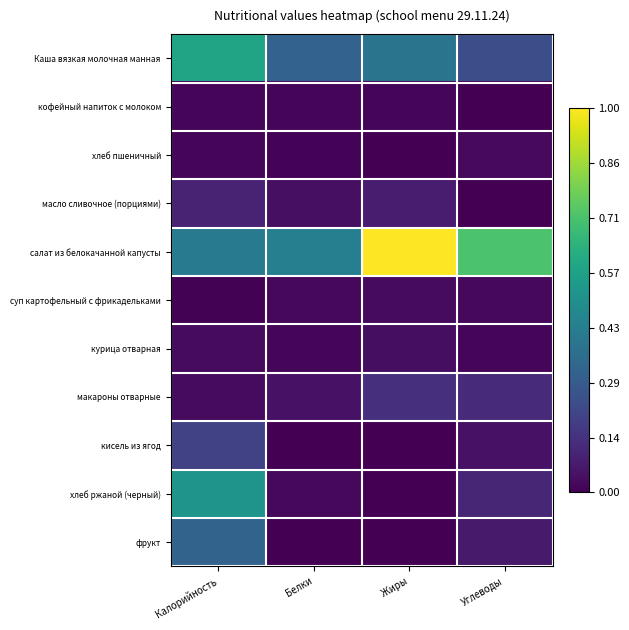

Rank the series at Жиры from highest to lowest value.

салат из белокачанной капусты, Каша вязкая молочная манная, макароны отварные, масло сливочное (порциями), курица отварная, суп картофельный с фрикадельками, кофейный напиток с молоком, хлеб ржаной (черный), фрукт, хлеб пшеничный, кисель из ягод